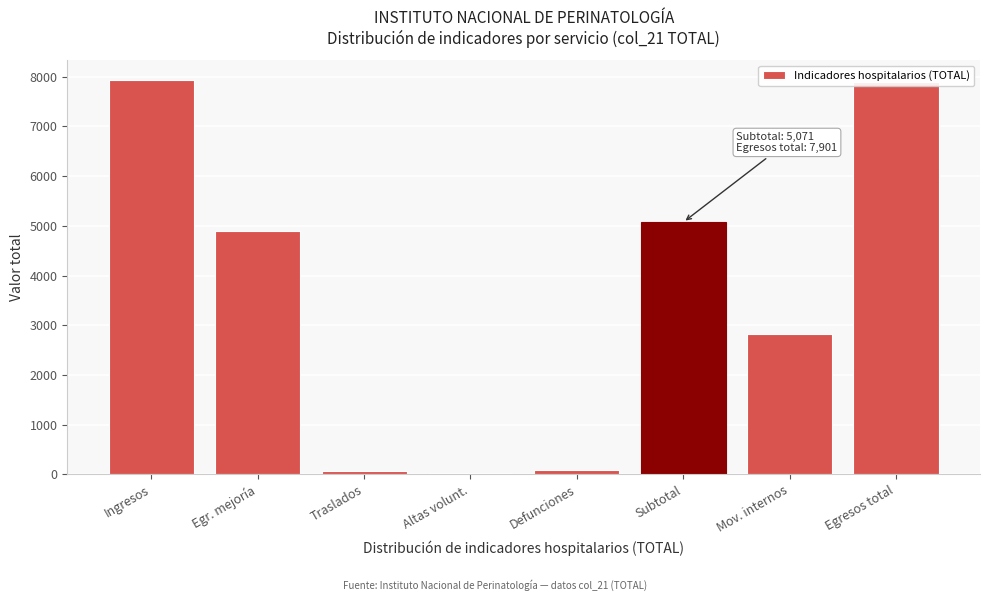

What is the label of the 2nd bar from the left?

Egr. mejoría